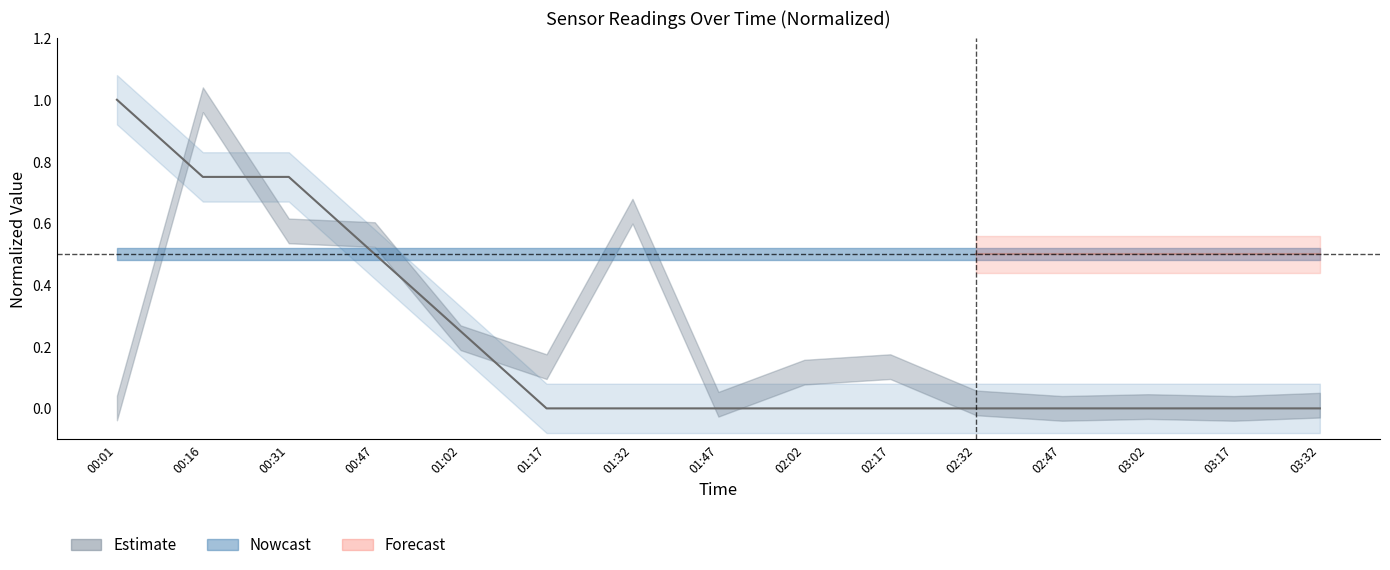

Reading left to right, what are all the values shown in this chart?

00:01=1.0	00:16=0.8	00:31=0.8	00:47=0.5	01:02=0.3	01:17=0.0	01:32=0.0	01:47=0.0	02:02=0.0	02:17=0.0	02:32=0.0	02:47=0.0	03:02=0.0	03:17=0.0	03:32=0.0